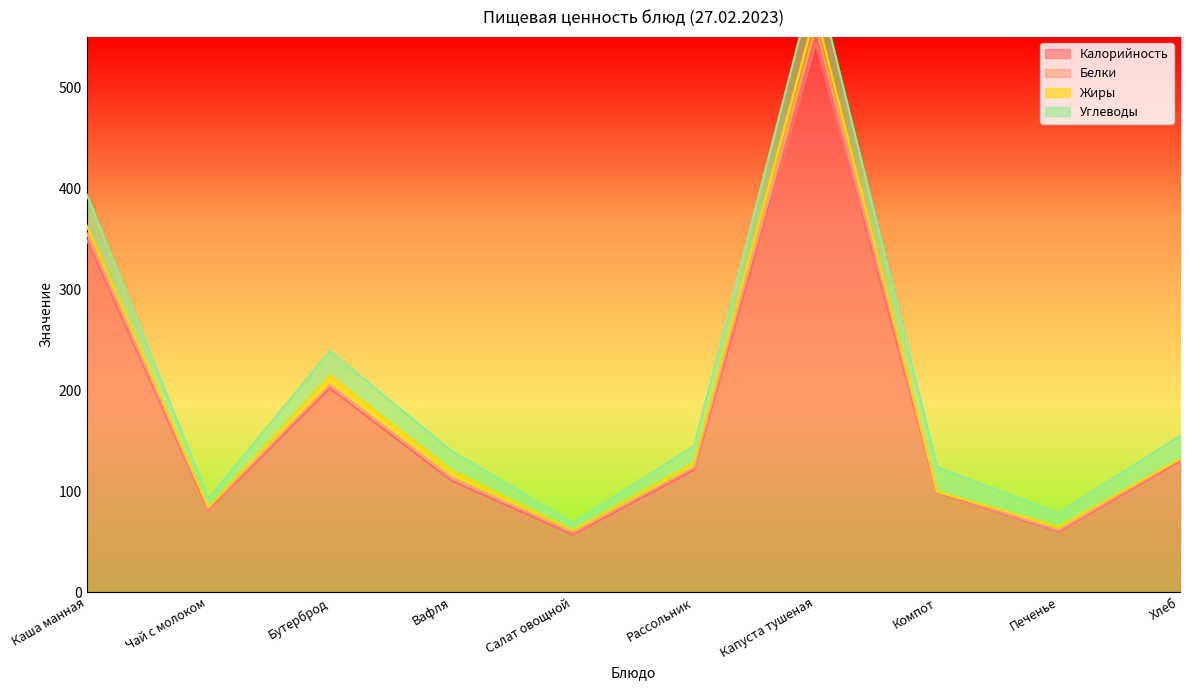

Reading right to left, transcribe all the data shown in this chart.

Калорийность: Хлеб=129.9	Печенье=60.0	Компот=99.0	Капуста тушеная=544.7	Рассольник=121.2	Салат овощной=57.0	Вафля=110.6	Бутерброд=202.0	Чай с молоком=81.0	Каша манная=349.2
Белки: Хлеб=1.6	Печенье=1.2	Компот=0.5	Капуста тушеная=15.2	Рассольник=2.0	Салат овощной=1.9	Вафля=3.0	Бутерброд=3.1	Чай с молоком=1.5	Каша манная=6.2
Жиры: Хлеб=0.3	Печенье=3.6	Компот=0.0	Капуста тушеная=15.1	Рассольник=5.2	Салат овощной=2.2	Вафля=7.2	Бутерброд=9.4	Чай с молоком=1.4	Каша манная=7.5
Углеводы: Хлеб=23.1	Печенье=13.6	Компот=24.3	Капуста тушеная=36.1	Рассольник=16.2	Салат овощной=7.4	Вафля=19.2	Бутерброд=24.4	Чай с молоком=8.6	Каша манная=30.9